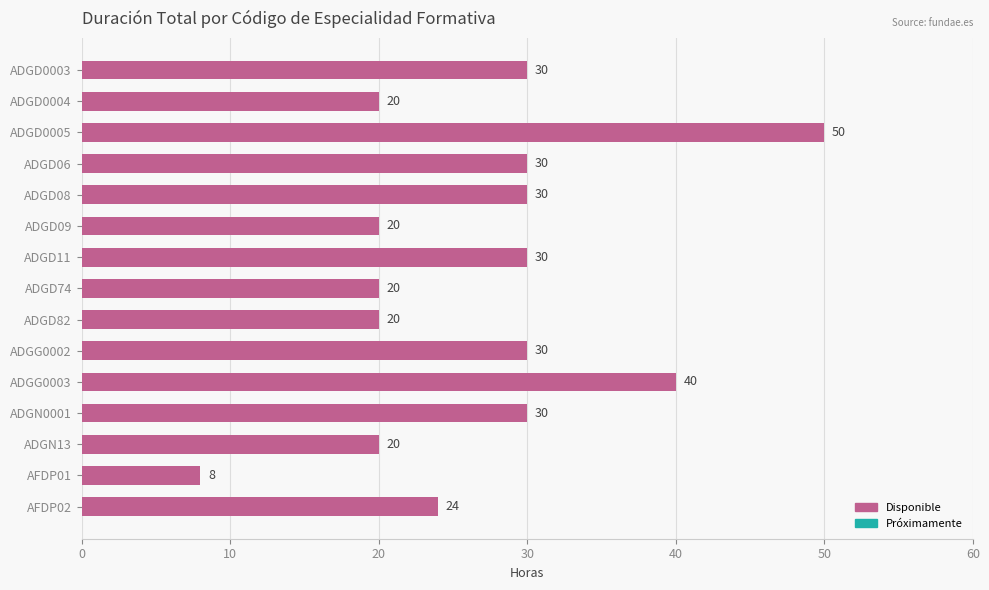

What is the sum of all values?

402